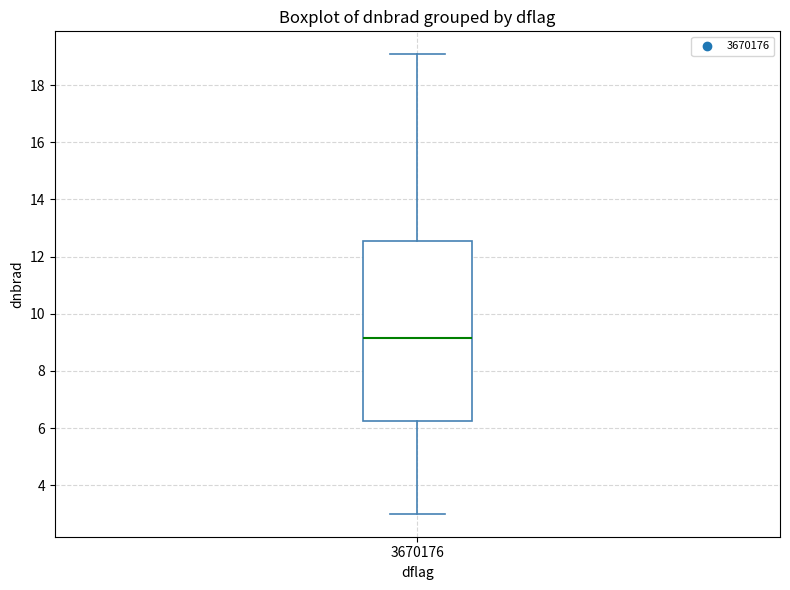

Transcribe this box plot: give where the median line is, the range the box spans, and where the two whiskers end, as read against the y-axis. The values are not printed on the chart, so give them approximately, as read against the axis.

median 9.2, box 6.2 to 12.6, whiskers 3.0 to 19.0